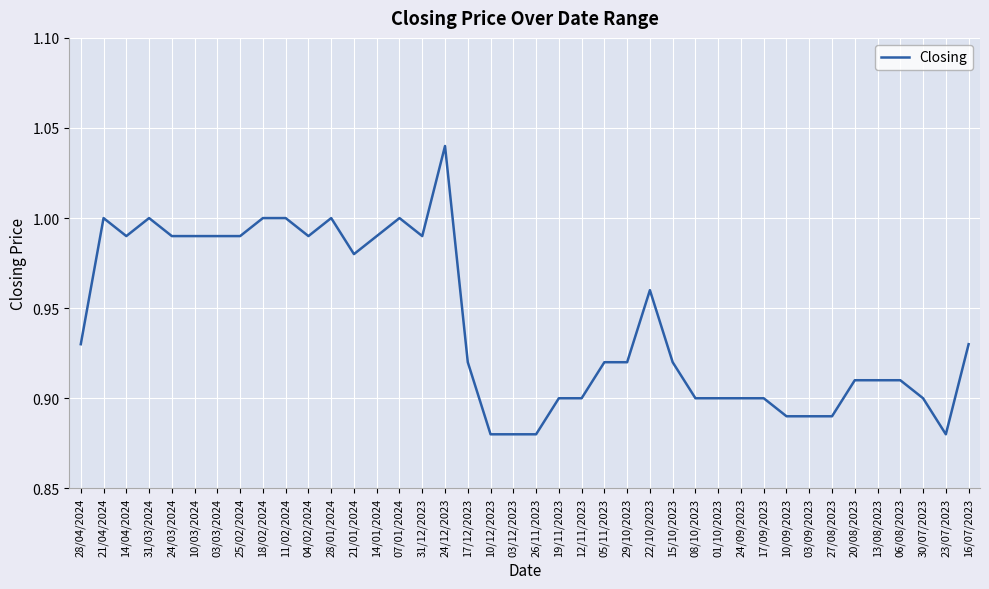

Is it true that the value at 03/03/2024 is 0.5?

False